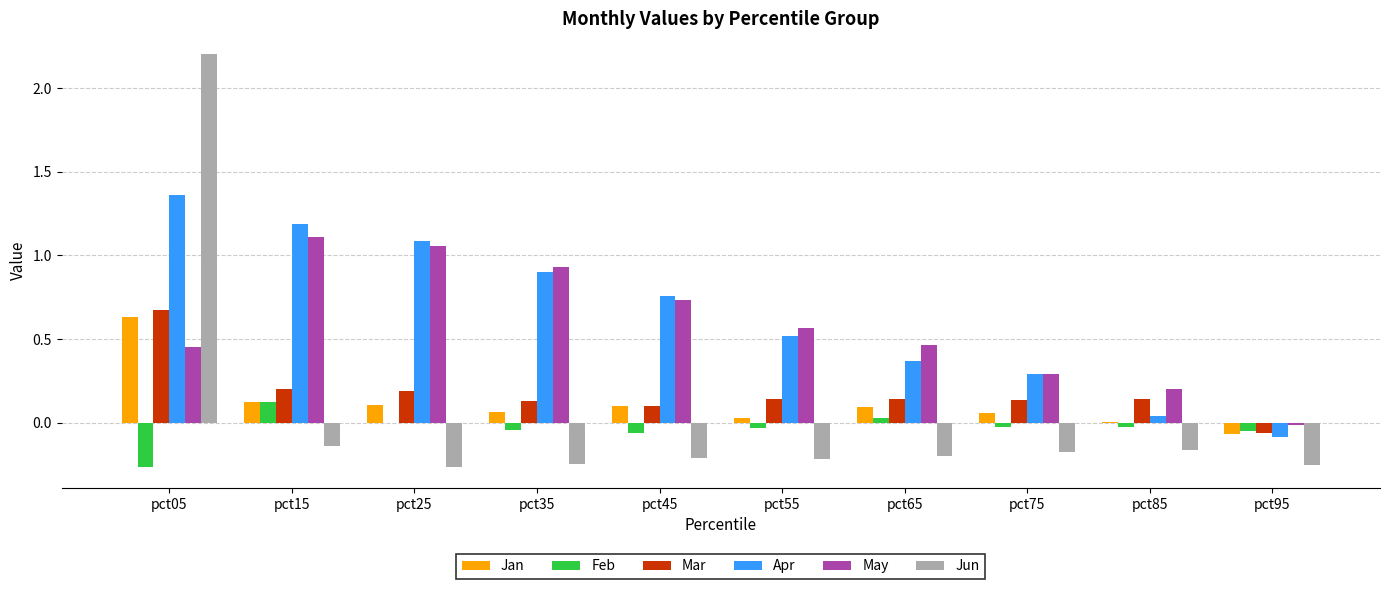

The value of Feb at pct45 is -0.1. True or false?

True